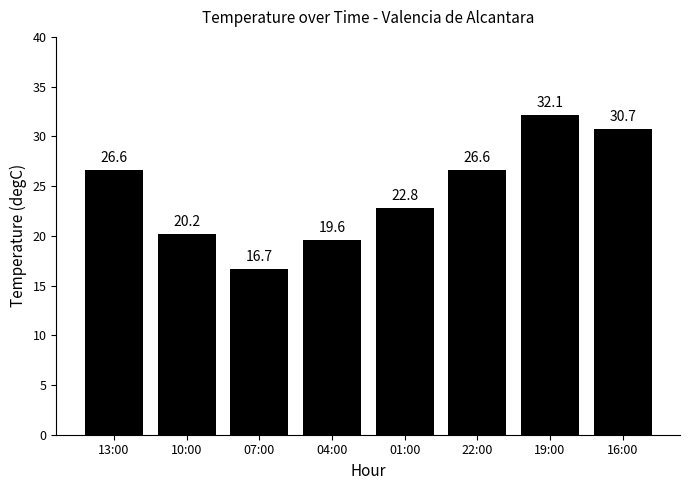

Reading left to right, list all the values displayed in this chart.

26.6	20.2	16.7	19.6	22.8	26.6	32.1	30.7